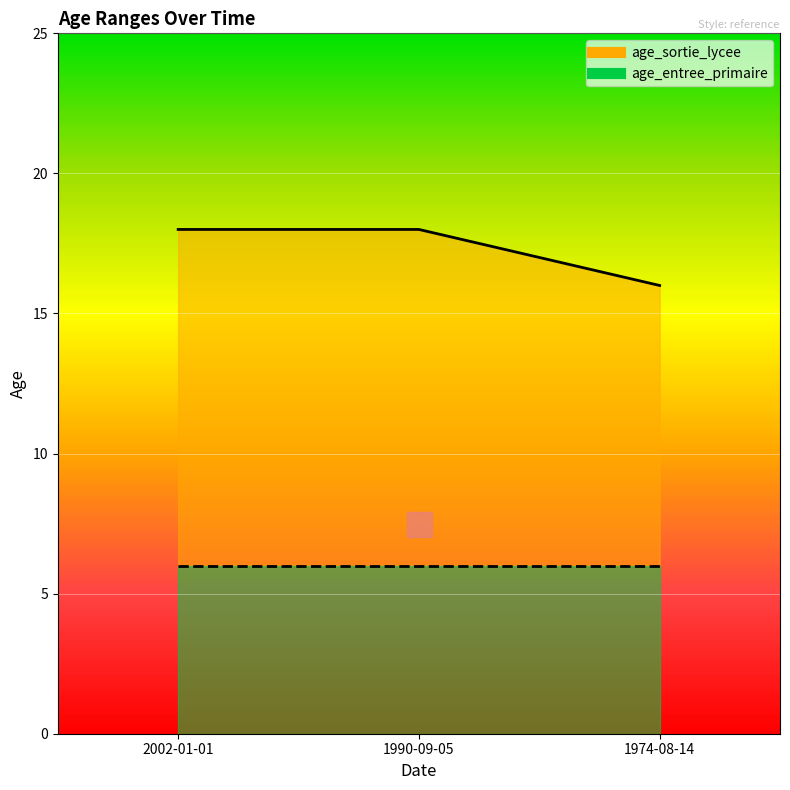

What position from the left is 2002-01-01?

1